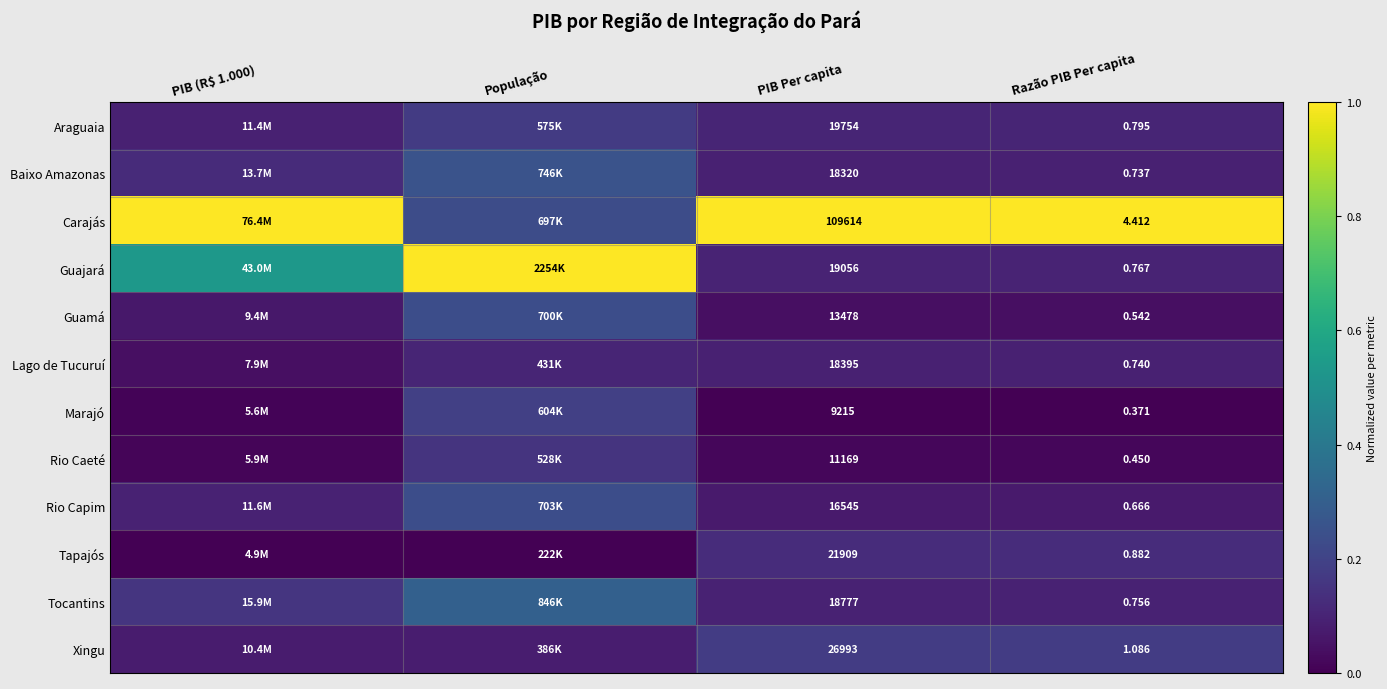

Between PIB Per capita and Razão PIB Per capita, which series saw the biggest shift?

Carajás